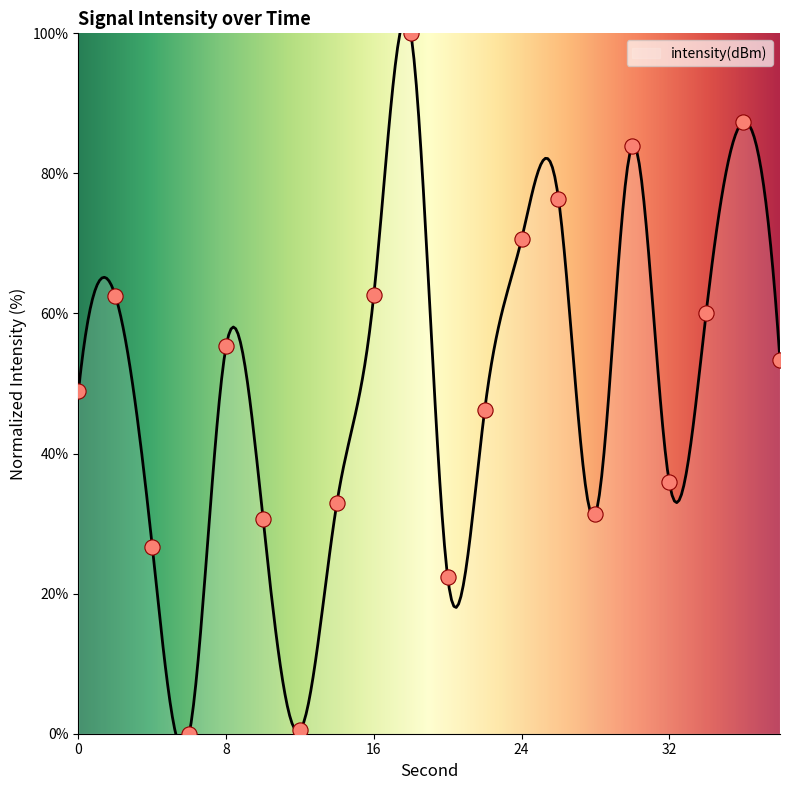

Between 26 and 0, which is larger?

26